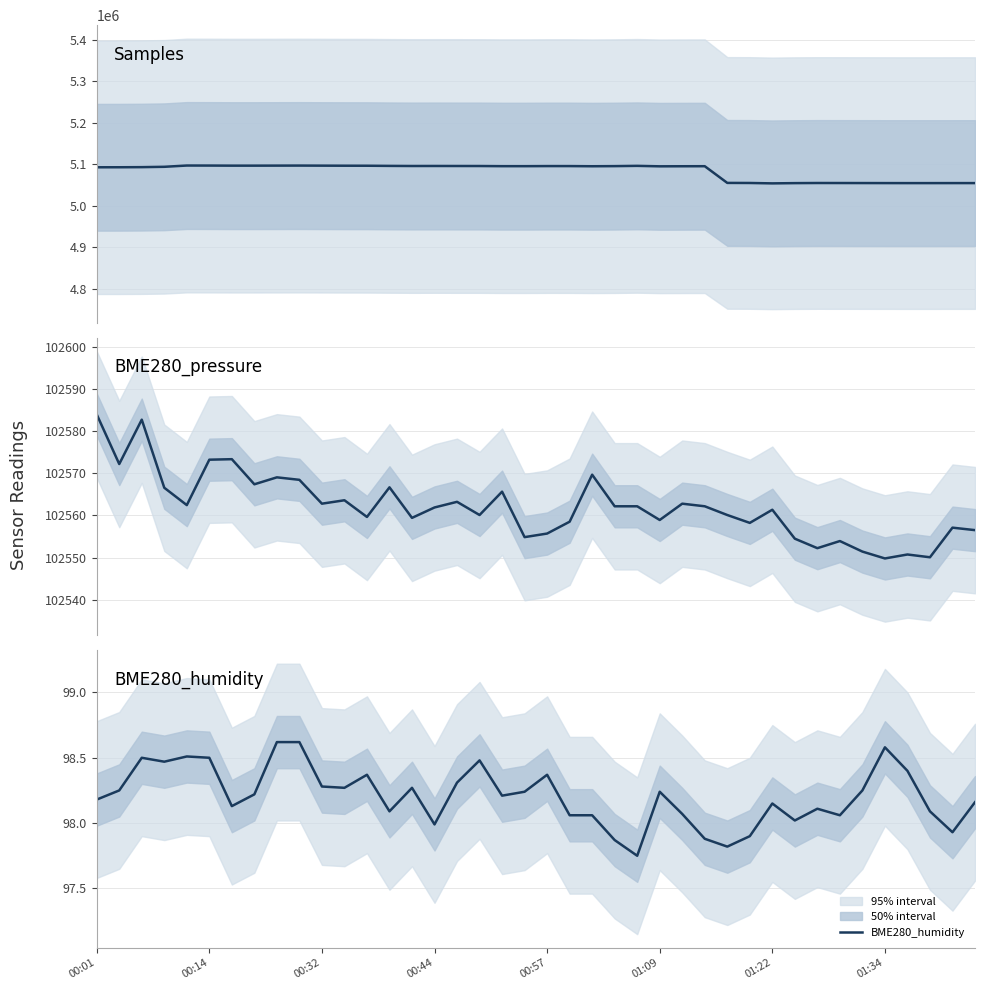

The value of BME280_humidity at 01:09 is 98.2. True or false?

True